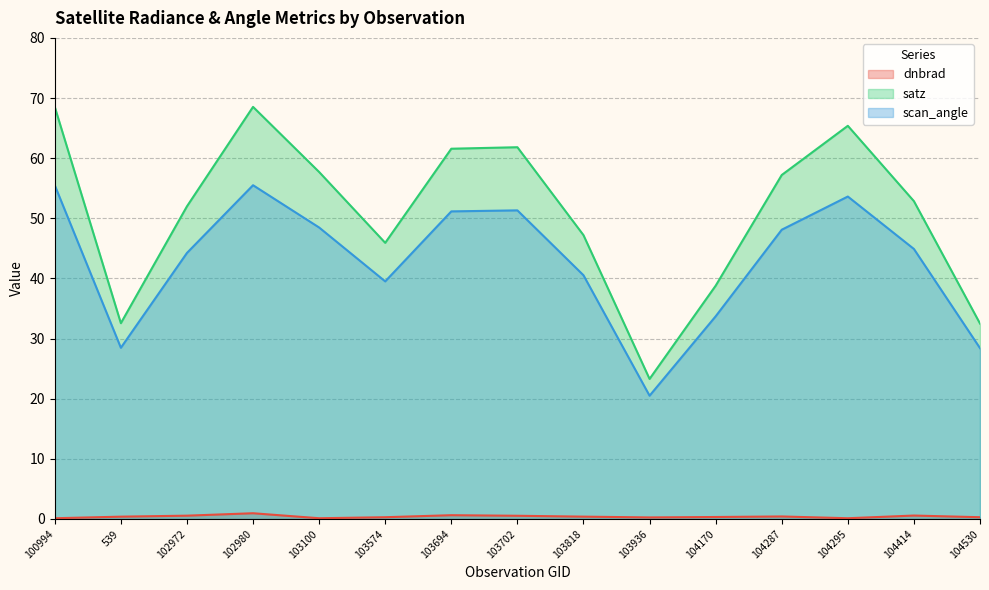

Read the scan_angle value at 103702.

51.3